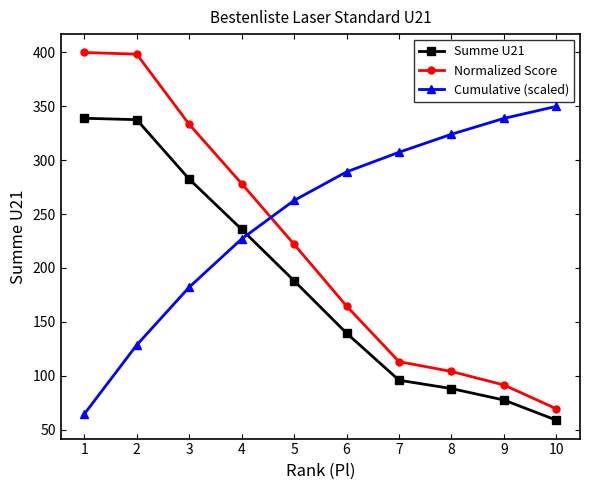

True or false: Cumulative (scaled) has more than 0 points higher than both neighbors.

False